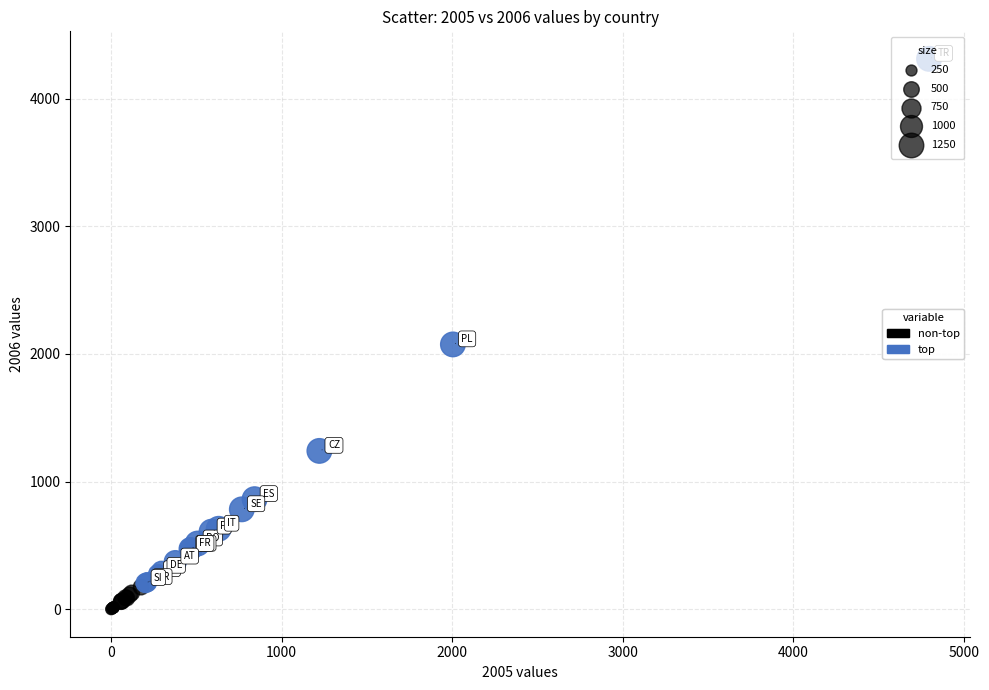

Which series reaches the maximum Y coordinate?

top